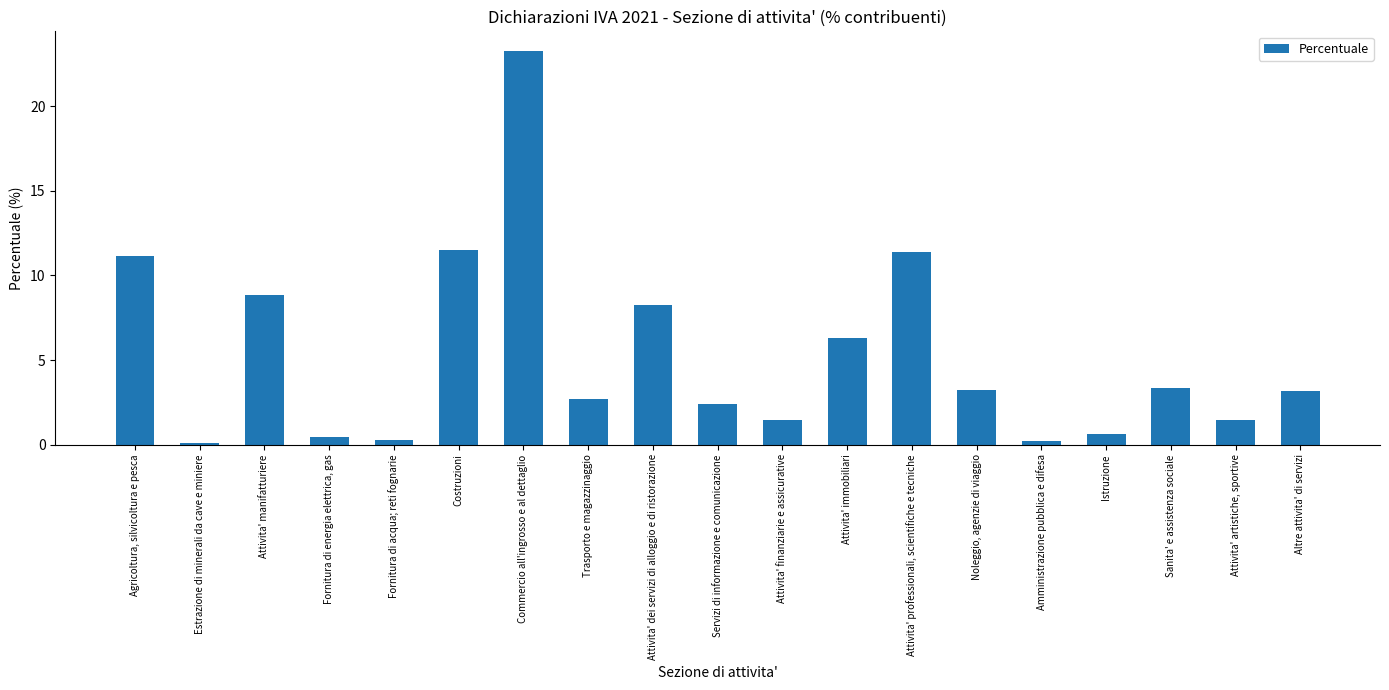

How many series are shown in this chart?

1